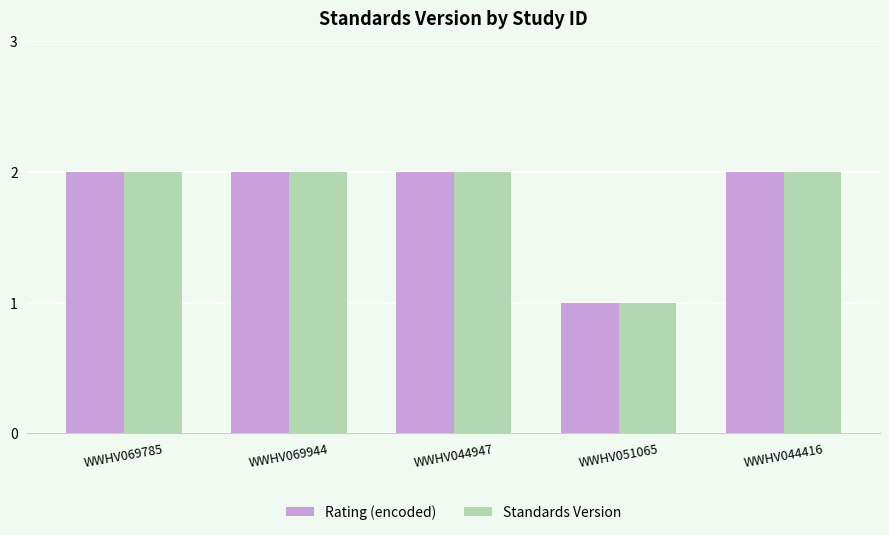

What is the total value across all series at WWHV044416?

4